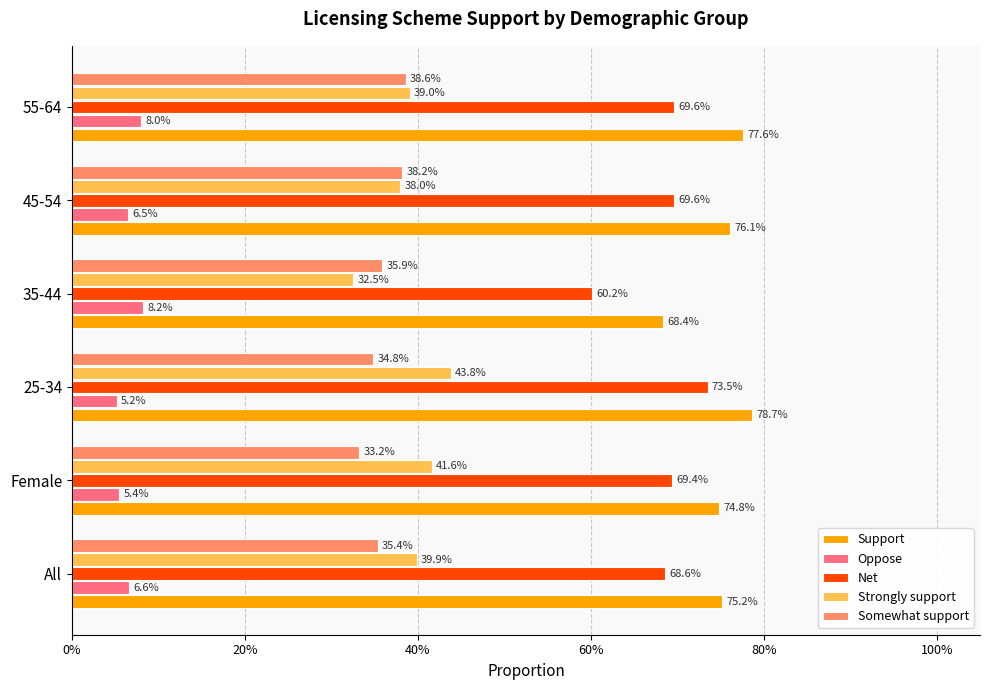

What are all the series names shown in the legend?

Support, Oppose, Net, Strongly support, Somewhat support